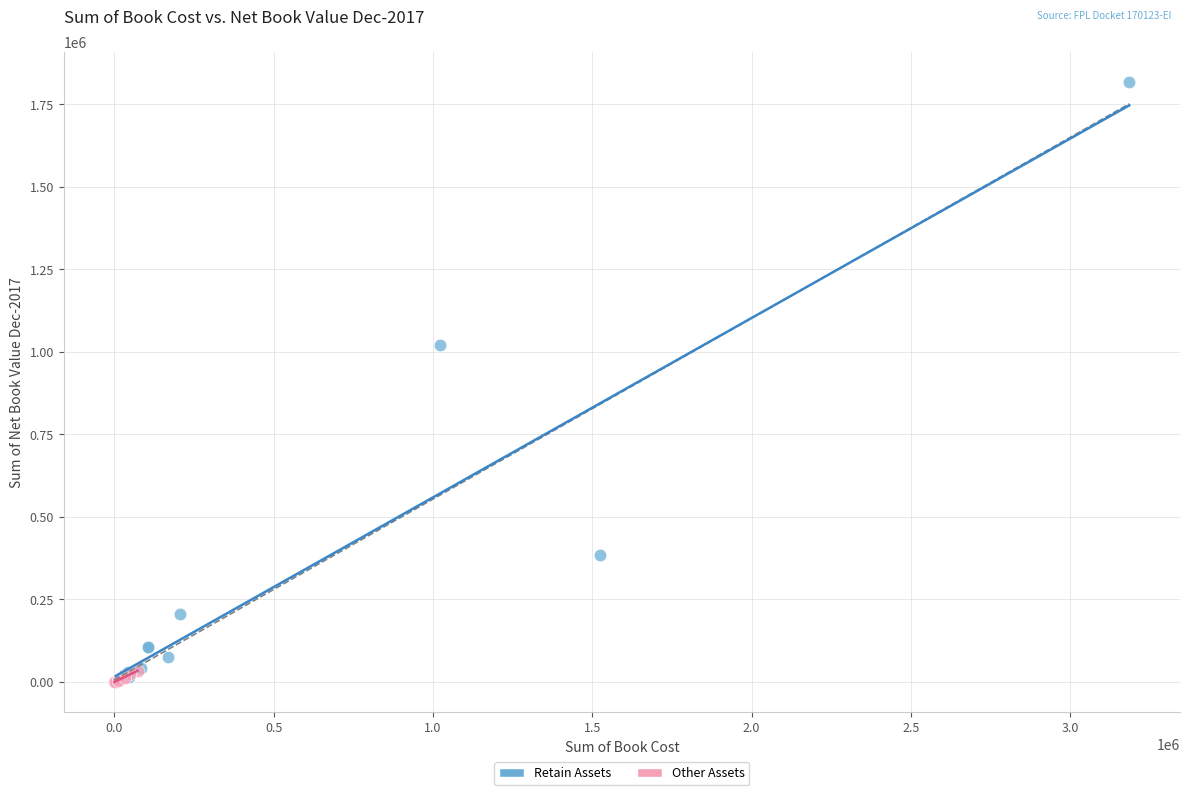

Which series reaches the maximum Y coordinate?

Retain Assets